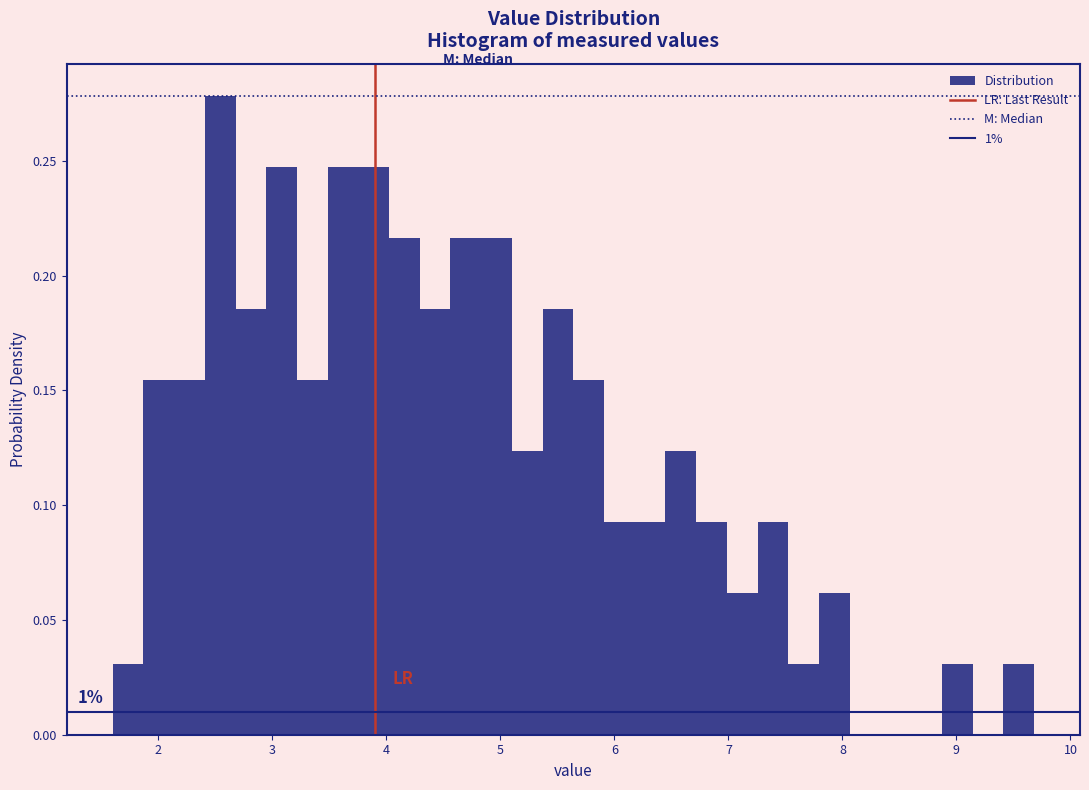

Around what value on the x-axis is the tallest bar? Give the approximate position of its centre, as read against the axis.

2.5